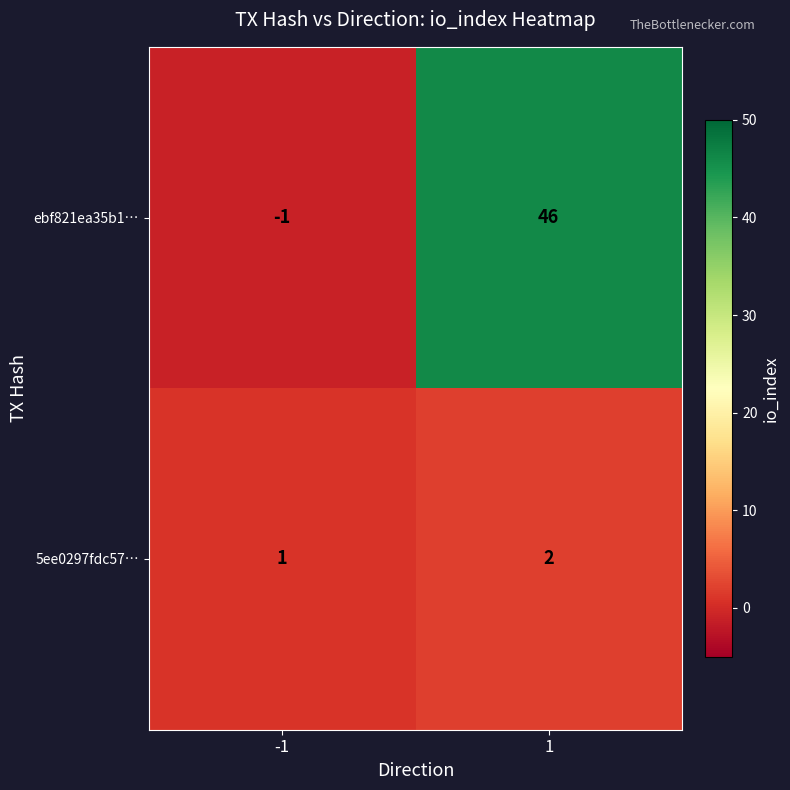

What is the greatest value displayed?

46